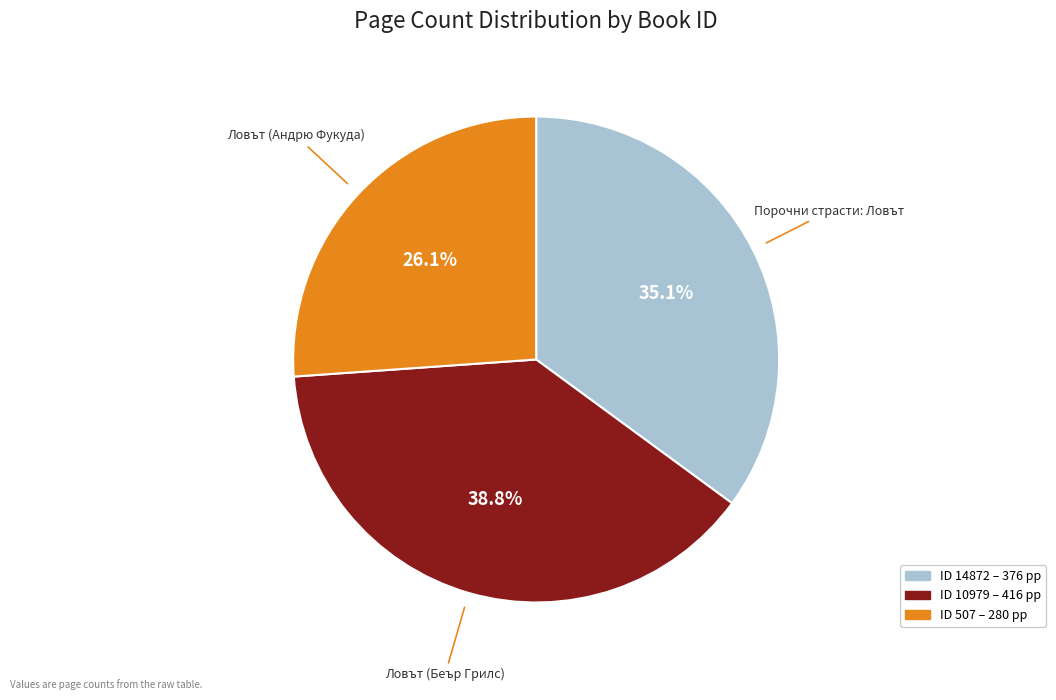

Is there a majority slice in this chart?

No